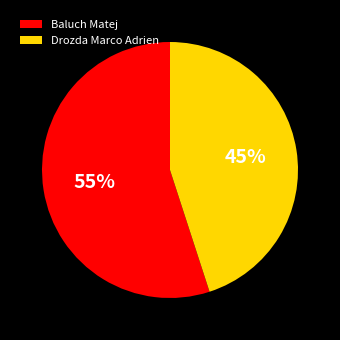

The Baluch Matej slice represents 55% of the pie. True or false?

True